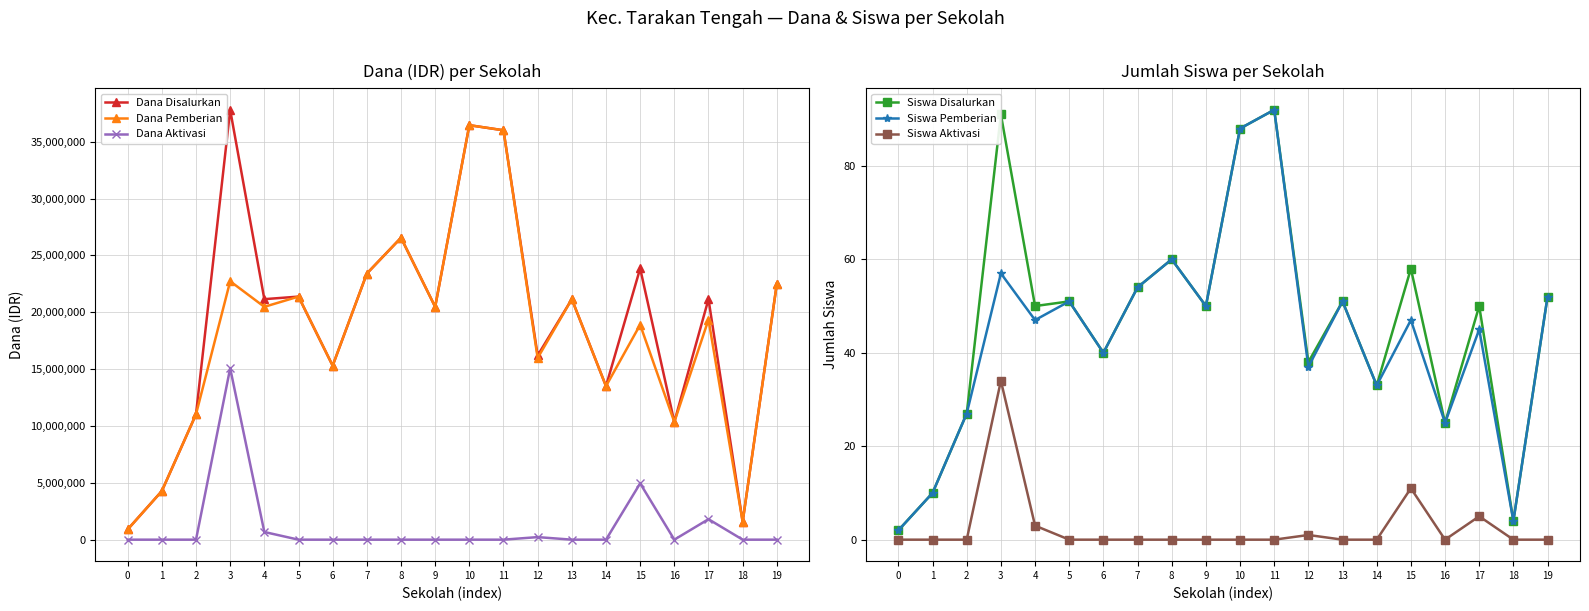

True or false: Siswa Aktivasi and Siswa Pemberian intersect in this chart.

False